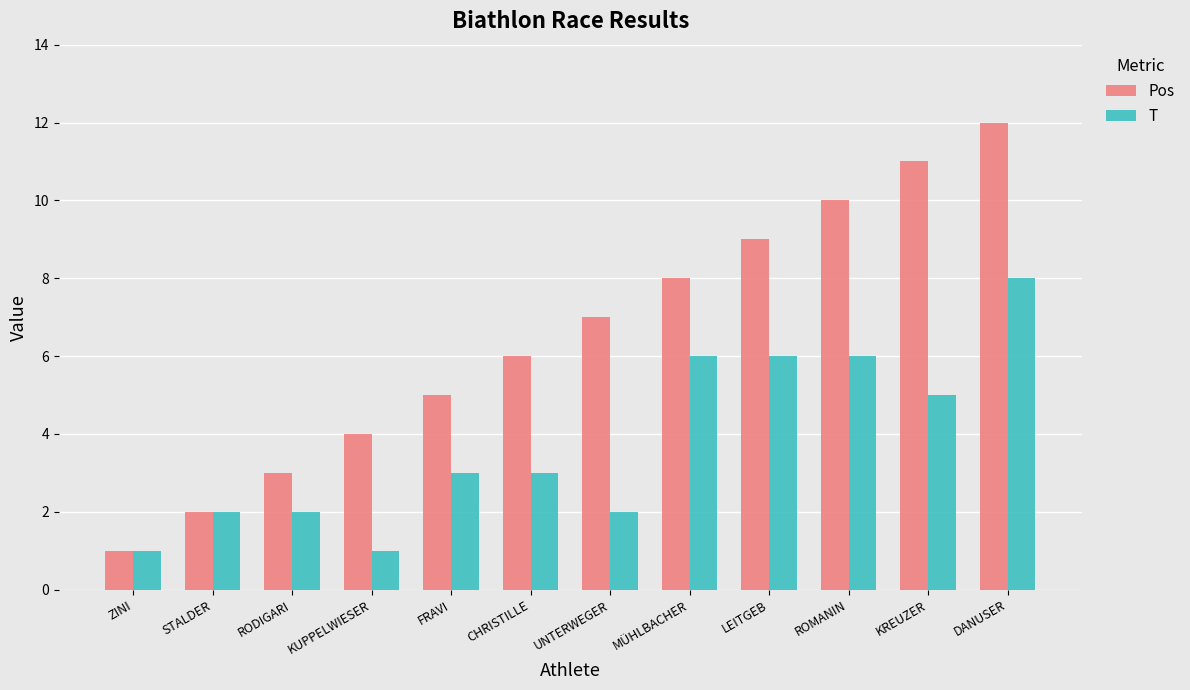

True or false: Pos has a value of 16 at LEITGEB.

False